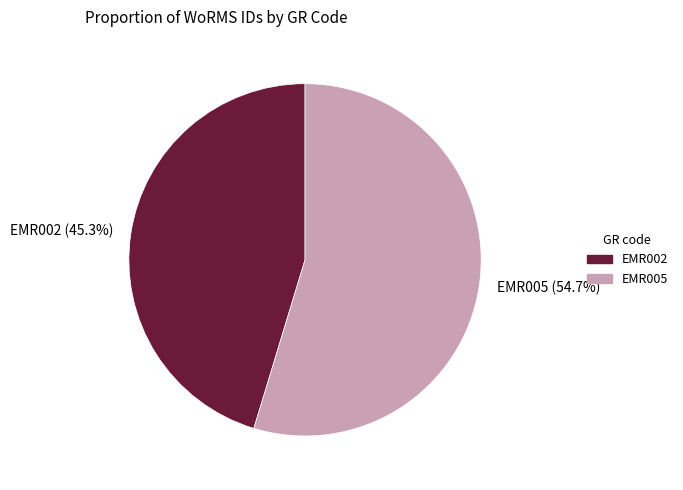

To the nearest percent, what percentage of the pie is EMR005?

55%